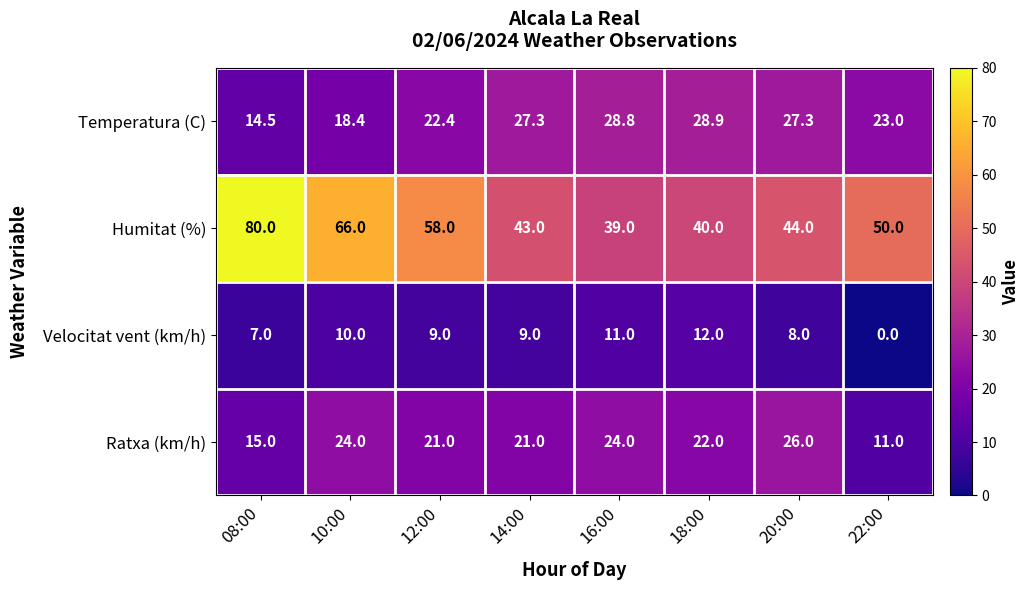

What is the sum of the Temperatura (C) values at 20:00 and 14:00?

54.6